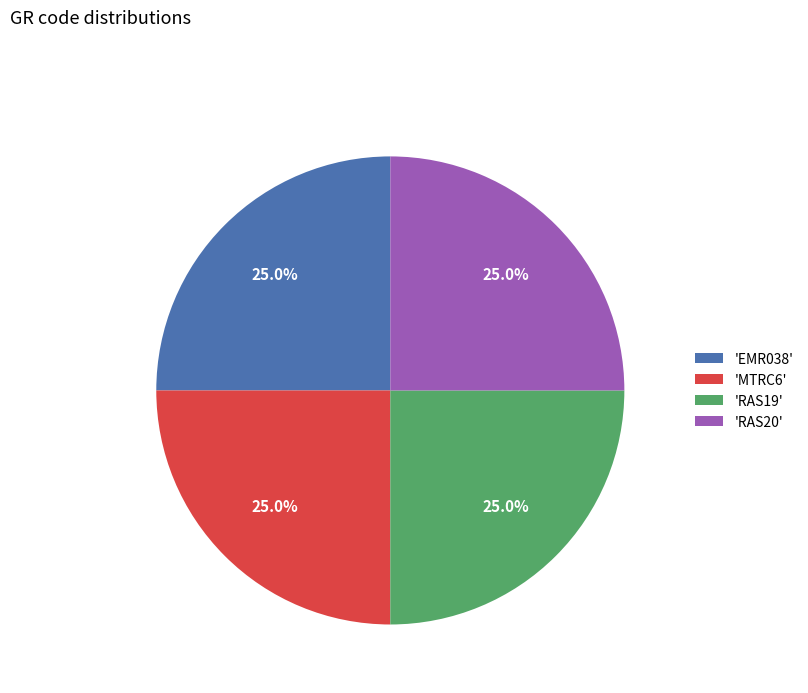

What portion of the pie excludes 'RAS20'?

75.0%